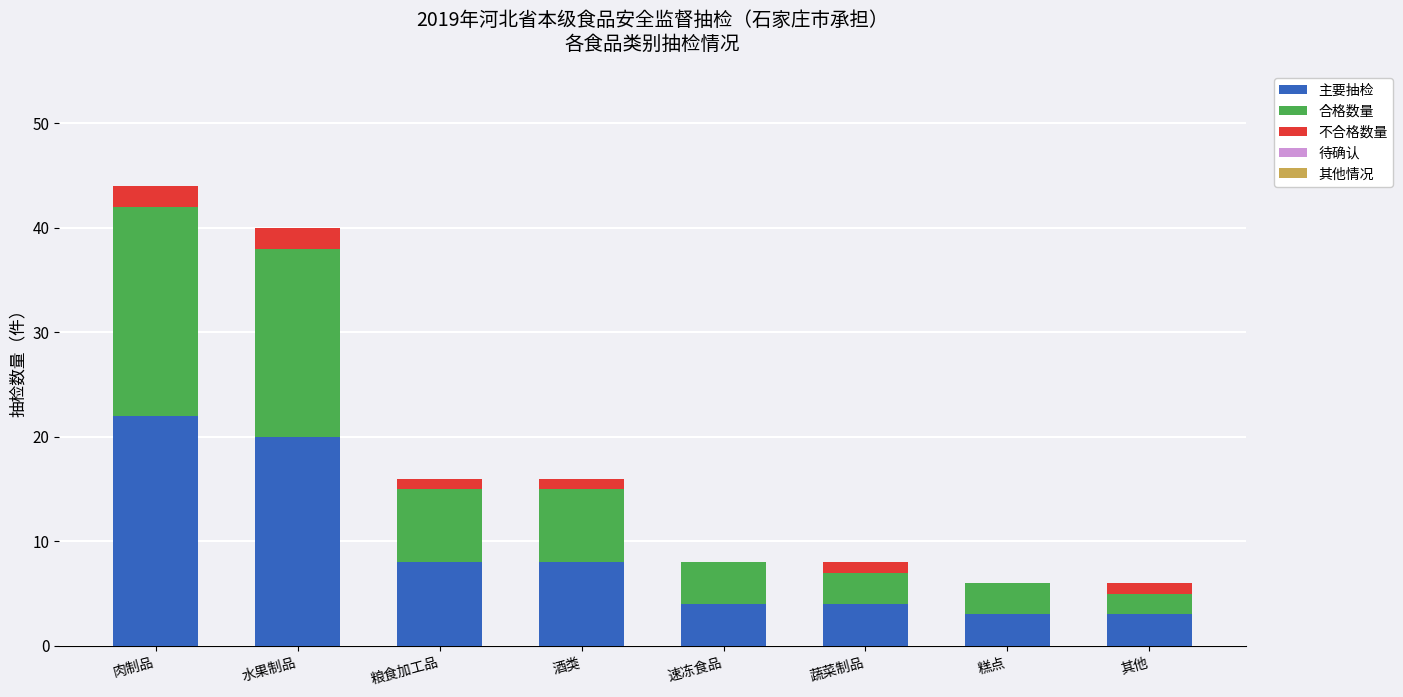

Count the number of categories in the chart.

8